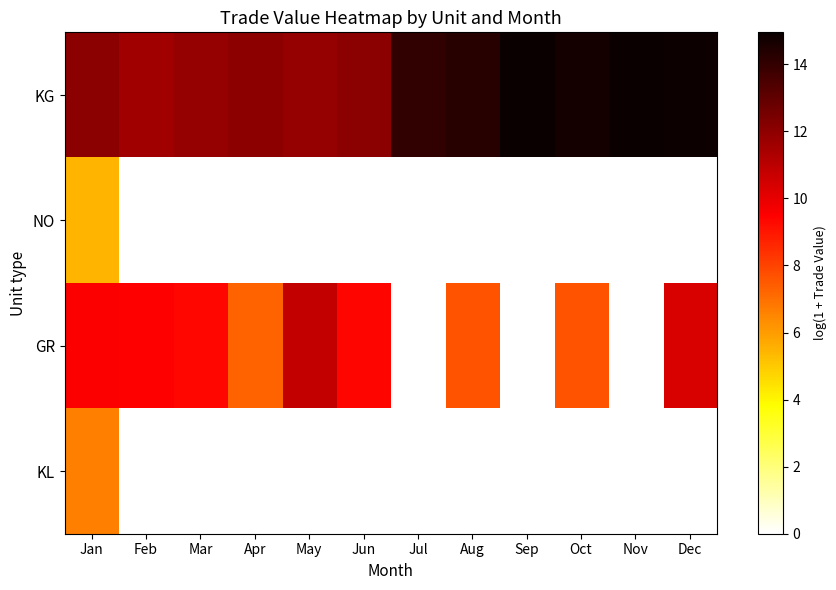

Reading left to right, list all the values displayed in this chart.

KG: Jan=12.0	Feb=11.6	Mar=11.8	Apr=12.0	May=11.8	Jun=12.1	Jul=14.1	Aug=14.3	Sep=14.9	Oct=14.7	Nov=15.0	Dec=14.9
NO: Jan=5.4	Feb=0.0	Mar=0.0	Apr=0.0	May=0.0	Jun=0.0	Jul=0.0	Aug=0.0	Sep=0.0	Oct=0.0	Nov=0.0	Dec=0.0
GR: Jan=9.5	Feb=9.5	Mar=9.3	Apr=7.2	May=10.9	Jun=9.4	Jul=0.0	Aug=7.6	Sep=0.0	Oct=7.6	Nov=0.0	Dec=10.3
KL: Jan=6.6	Feb=0.0	Mar=0.0	Apr=0.0	May=0.0	Jun=0.0	Jul=0.0	Aug=0.0	Sep=0.0	Oct=0.0	Nov=0.0	Dec=0.0